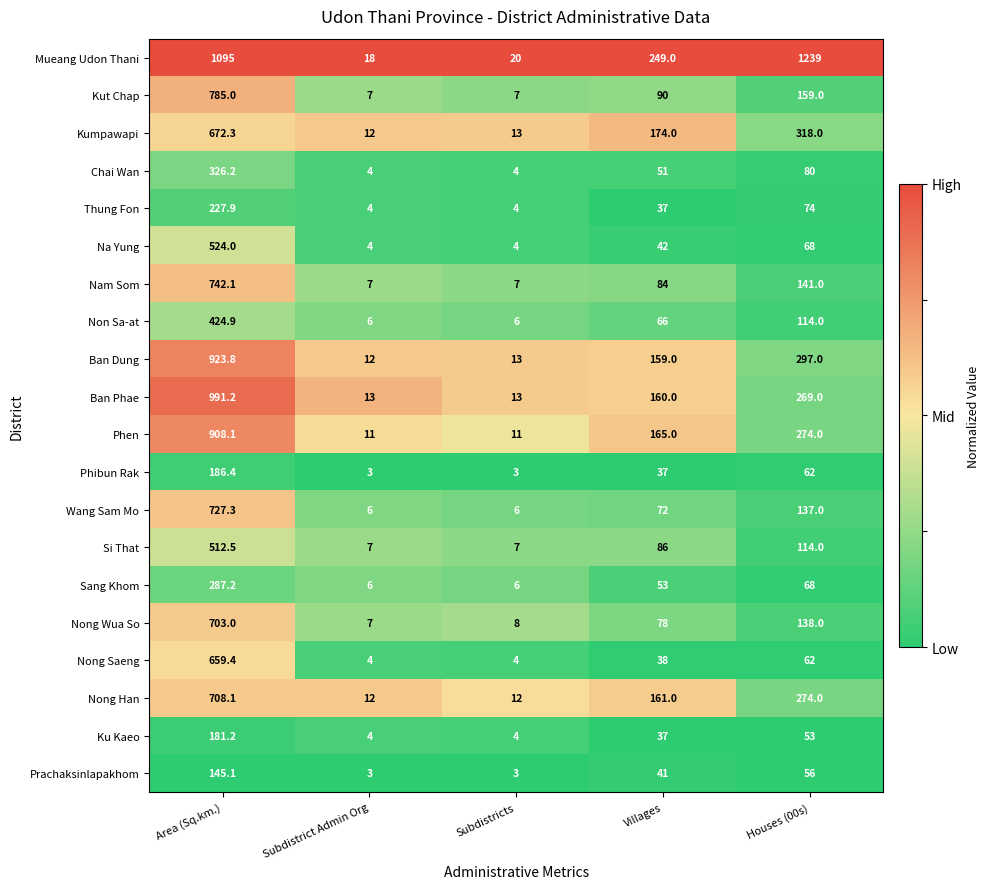

Rank the series by their maximum value, from lowest to highest.

Prachaksinlapakhom, Ku Kaeo, Phibun Rak, Thung Fon, Sang Khom, Chai Wan, Non Sa-at, Si That, Na Yung, Nong Saeng, Kumpawapi, Nong Wua So, Nong Han, Wang Sam Mo, Nam Som, Kut Chap, Phen, Ban Dung, Ban Phae, Mueang Udon Thani